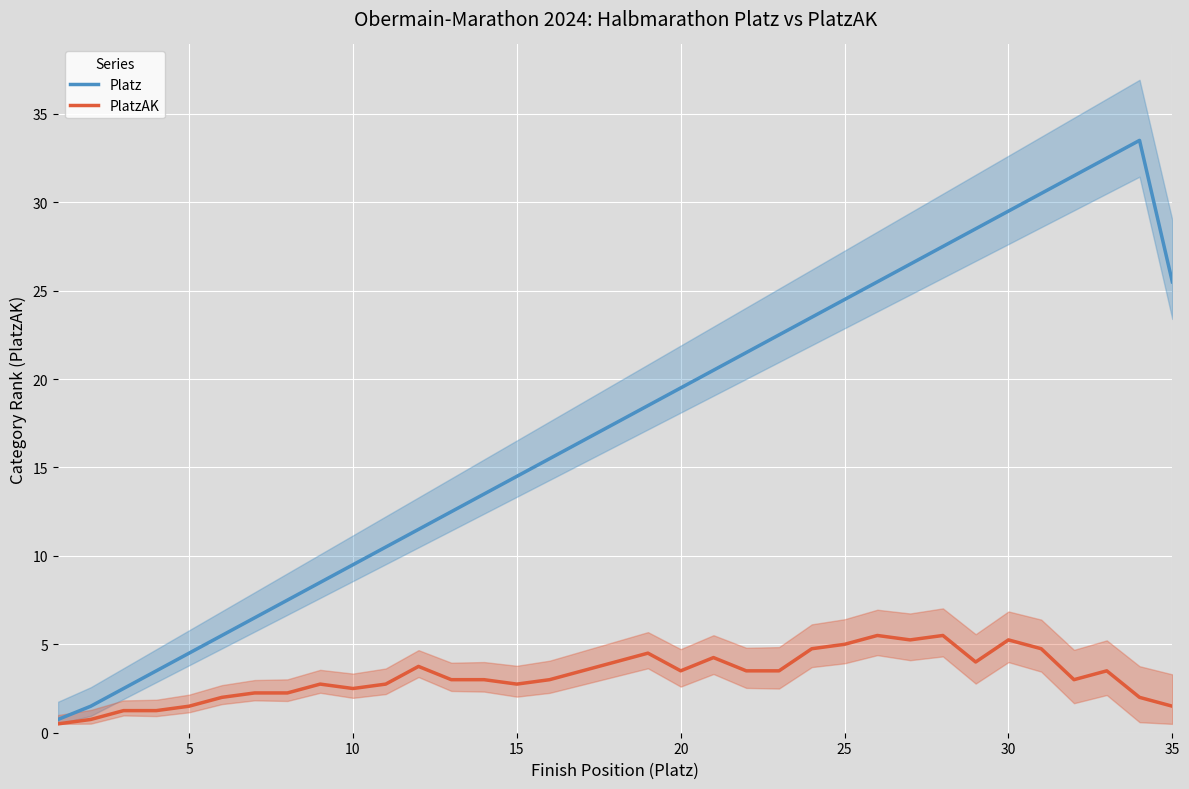

At how many categories does at least one series exceed 3?

32